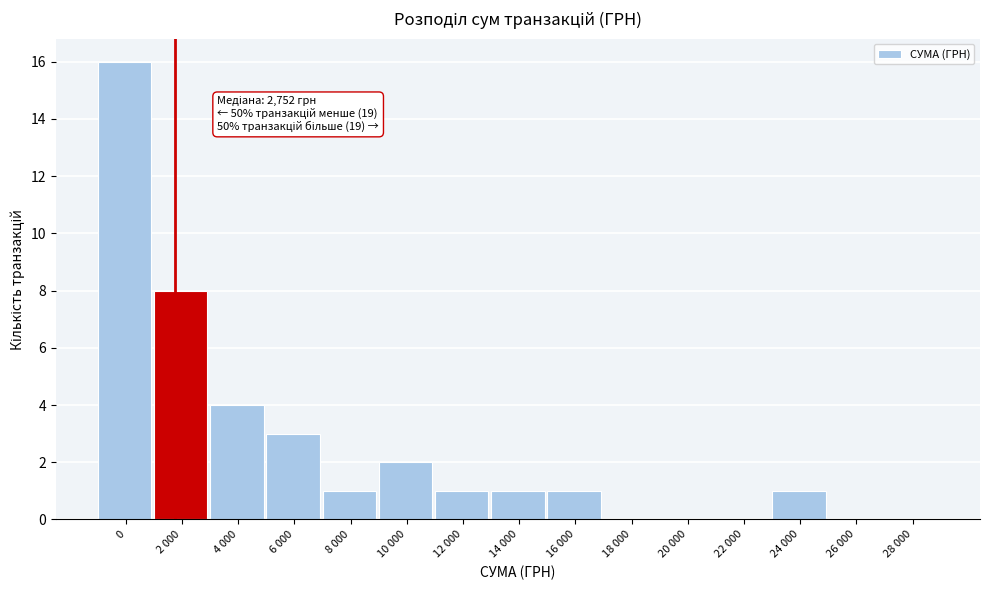

Reading right to left, transcribe all the data shown in this chart.

28 000=0	26 000=0	24 000=1	22 000=0	20 000=0	18 000=0	16 000=1	14 000=1	12 000=1	10 000=2	8 000=1	6 000=3	4 000=4	2 000=8	0=16